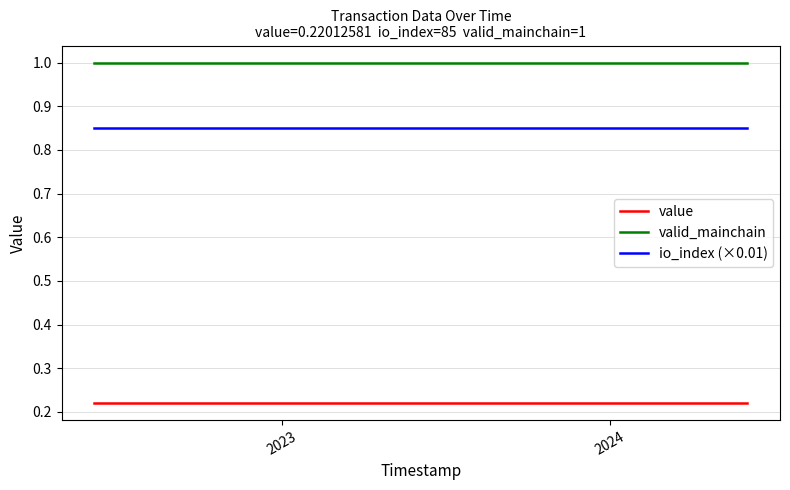

Which series has the largest total across all categories?

valid_mainchain